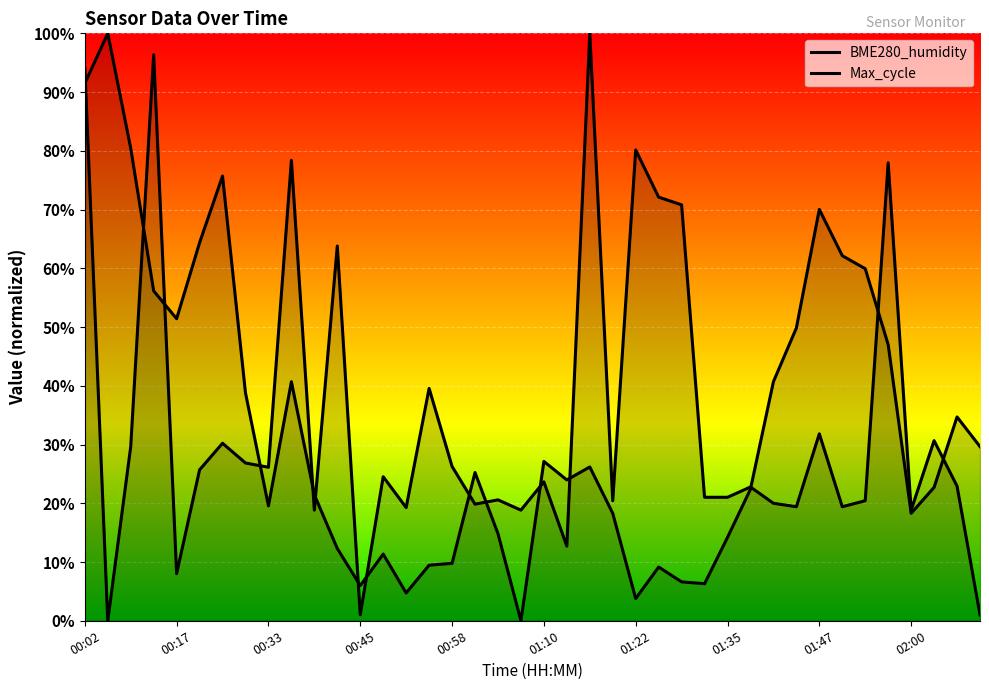

What position from the left is 00:23?

6